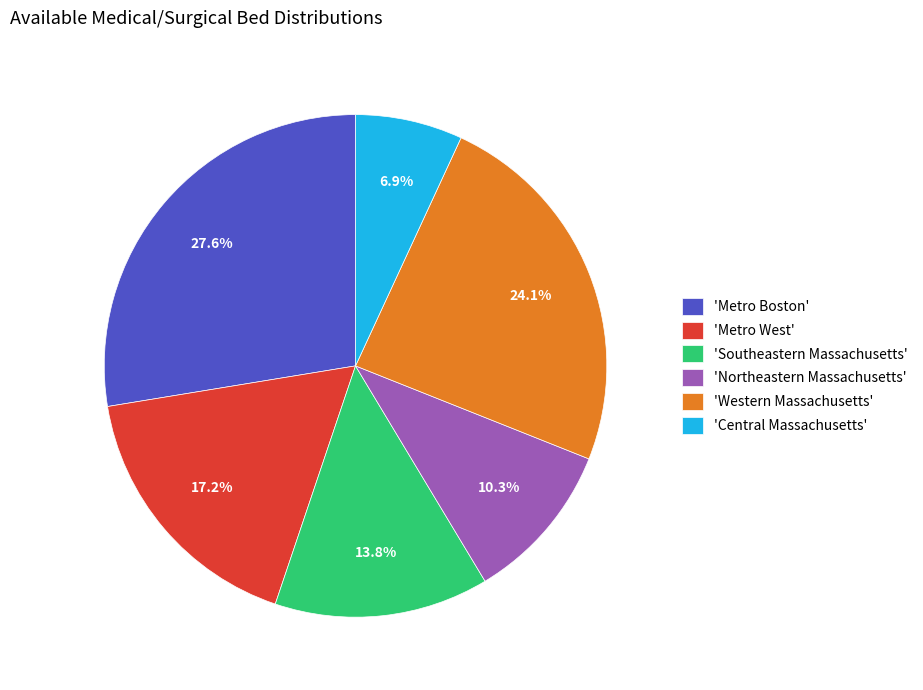

What is the largest slice in the pie chart?

'Metro Boston'